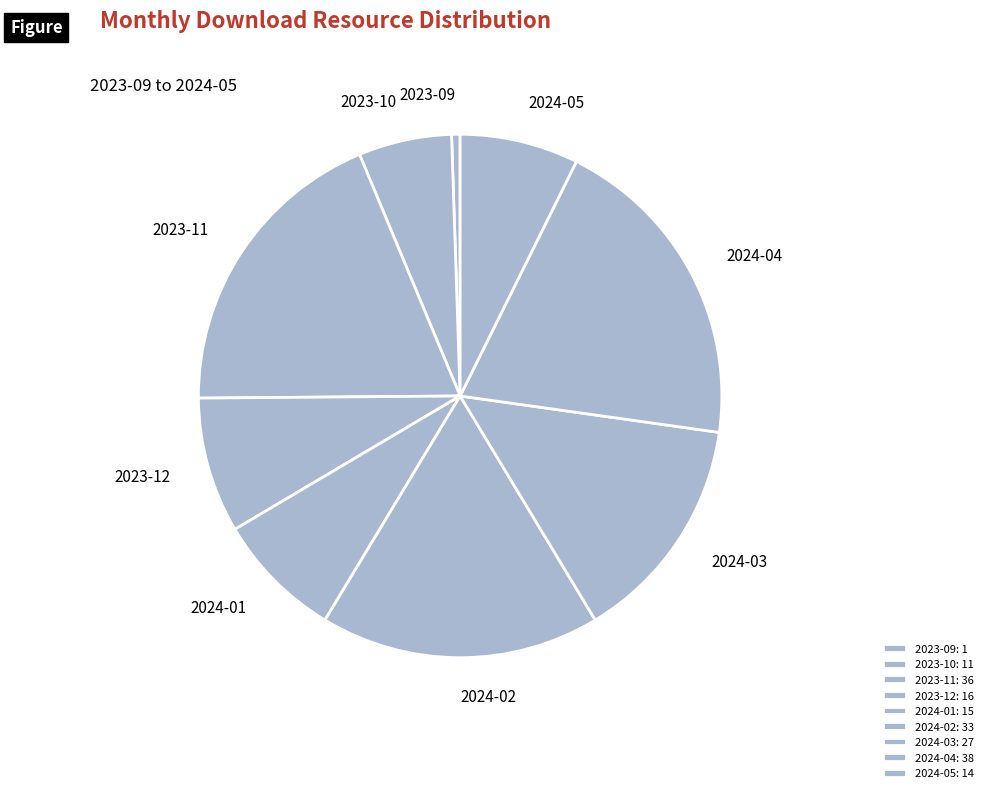

What is the ratio of the value at 2024-02 to the value at 2023-11?

0.9